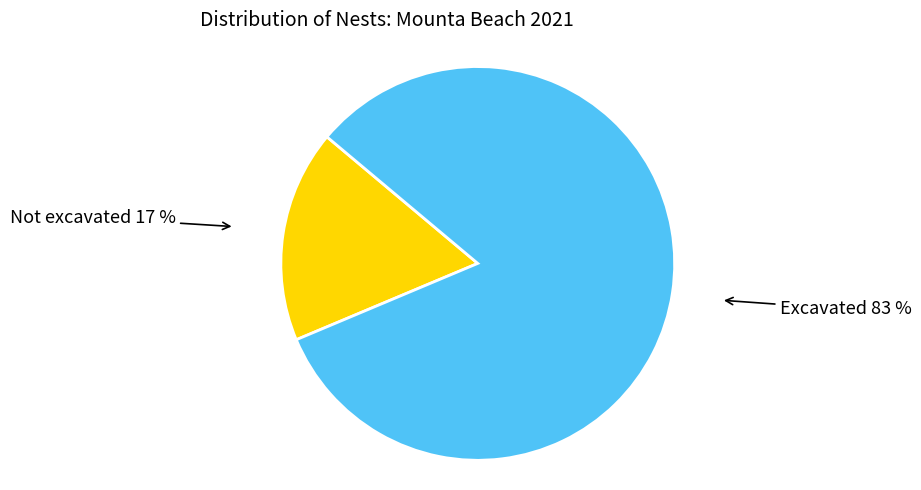

Do Excavated and Not excavated together represent more than half of the pie?

Yes